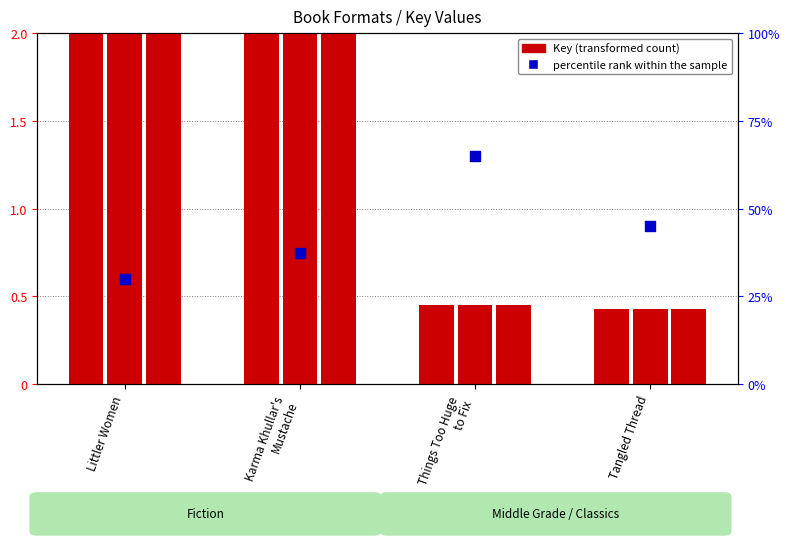

At how many categories does at least one series exceed 0?

4